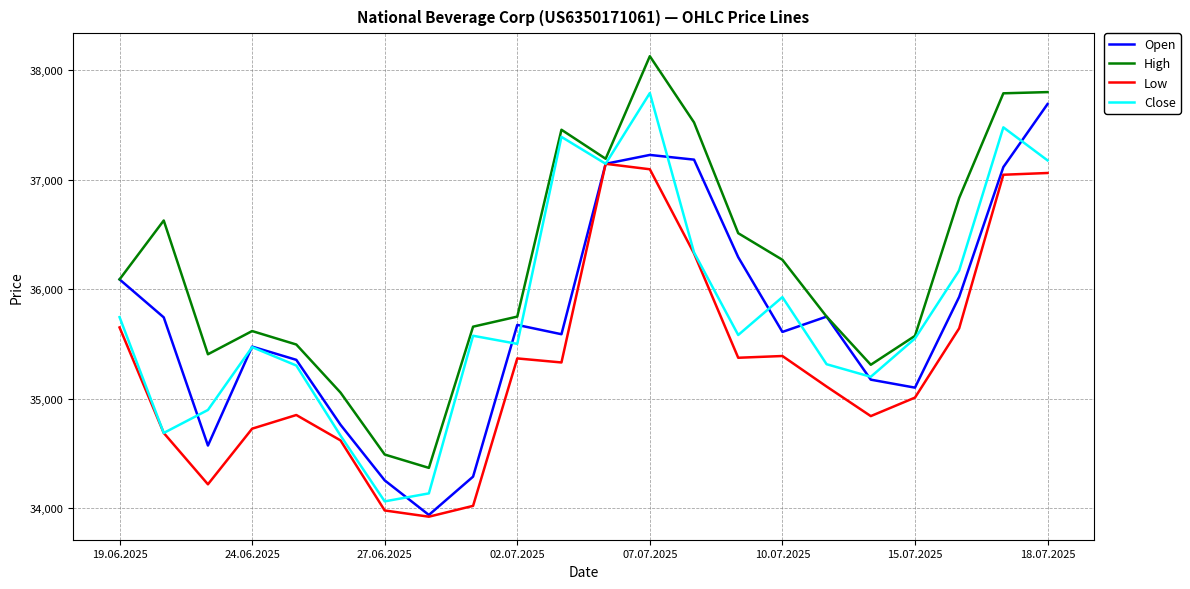

What is the greatest value displayed?

38130